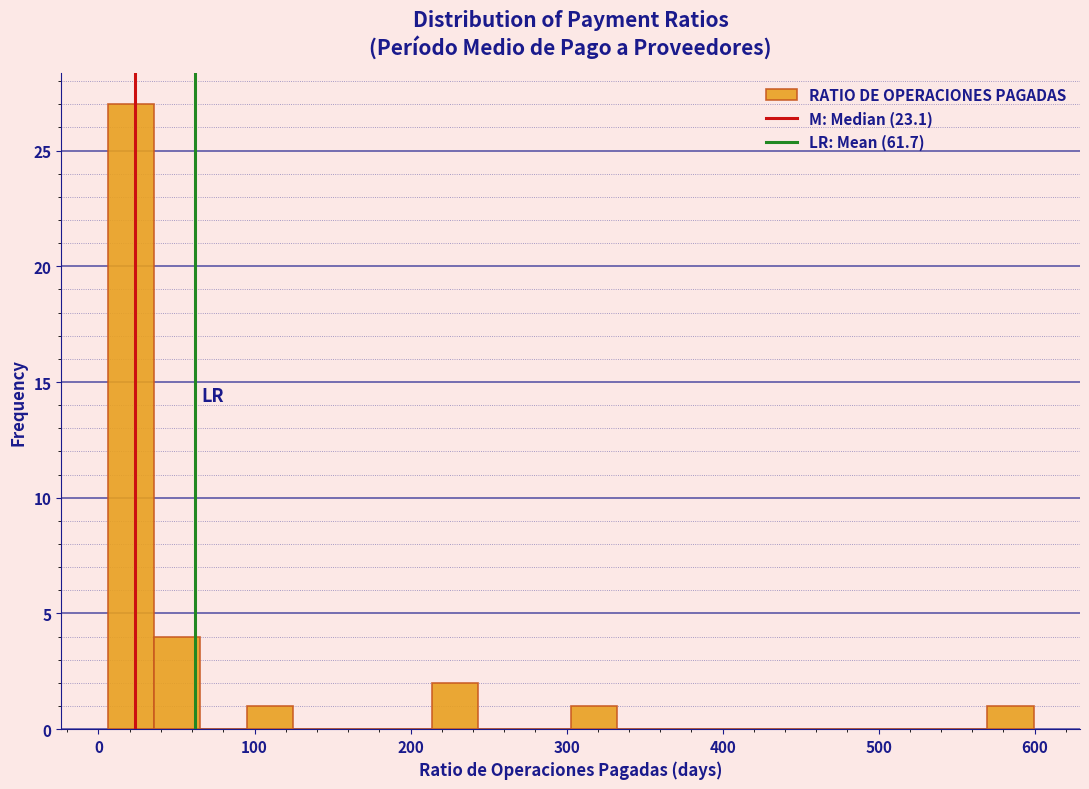

Read against the x-axis, roughly where is the centre of the tallest bar?

20